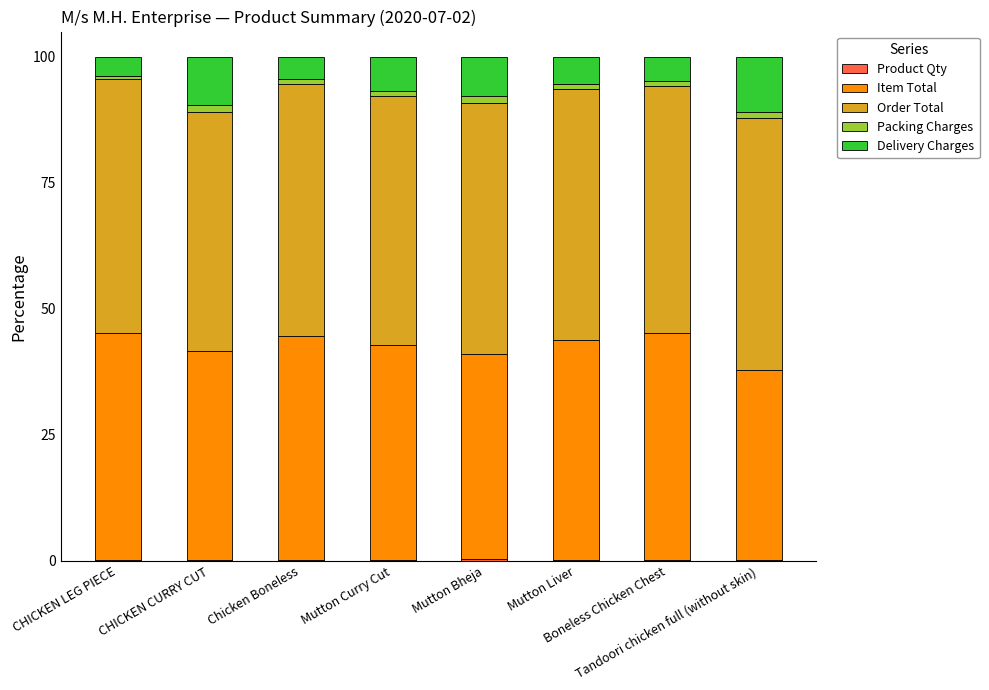

Are the bars grouped side by side (vs. stacked)?

No